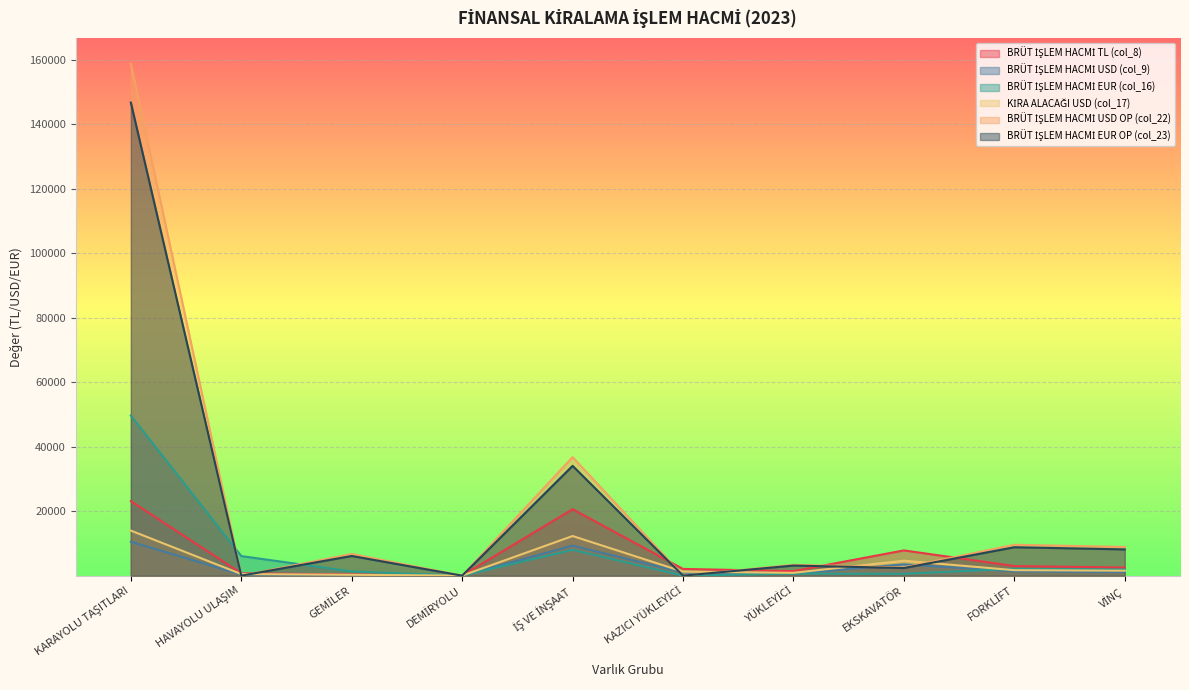

Reading right to left, what are all the values shown in this chart?

BRÜT İŞLEM HACMİ TL (col_8): 2519.7	2986.2	7839.7	1407.4	2096.7	20626.6	29.2	396.1	721.9	23128.4
BRÜT İŞLEM HACMİ USD (col_9): 1113.9	1345.6	3502.4	652.8	978.6	9325.5	13.0	183.7	328.7	10500.0
BRÜT İŞLEM HACMİ EUR (col_16): 1903.8	2110.2	596.3	634.5	0.0	8012.4	0.0	1300.7	6082.4	49698.3
KİRA ALACAĞI USD (col_17): 1544.1	1705.0	4634.9	882.6	1237.5	12303.9	16.9	272.3	496.3	13990.7
BRÜT İŞLEM HACMİ USD OP (col_22): 8896.4	9586.0	2547.1	3364.0	0.0	36776.1	0.0	6722.0	0.0	158822.0
BRÜT İŞLEM HACMİ EUR OP (col_23): 8152.0	8823.0	2370.1	3137.4	0.0	34075.8	0.0	6110.0	0.0	146794.0